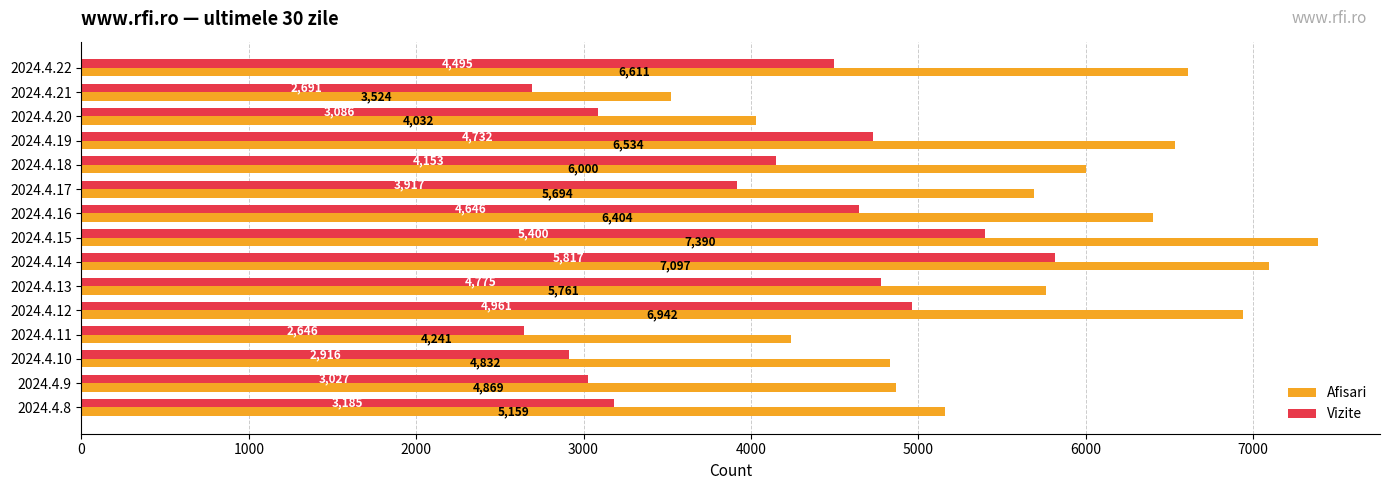

What is the maximum value for Afisari?

7390